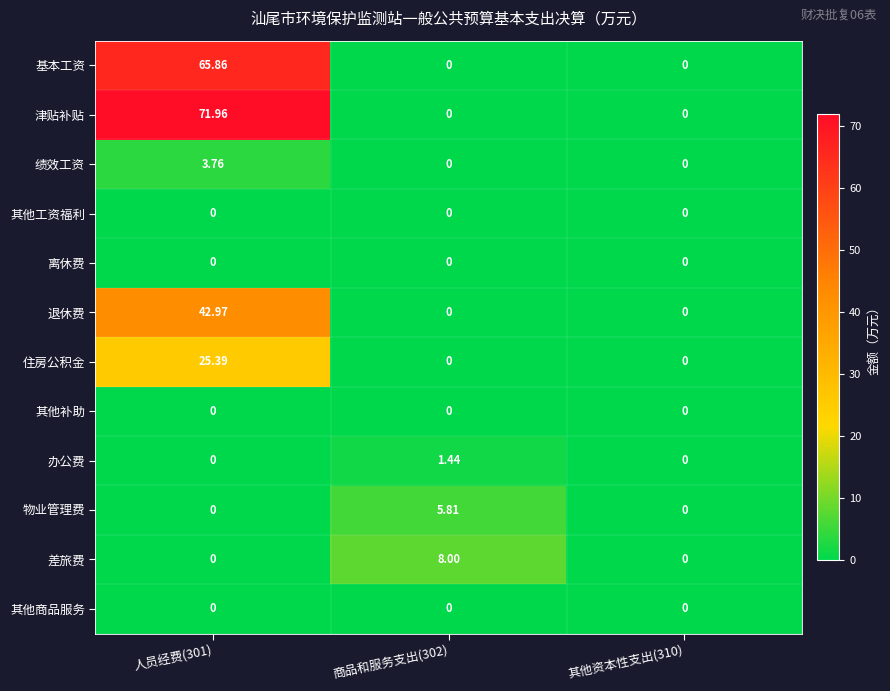

Which series has the largest total across all categories?

津贴补贴